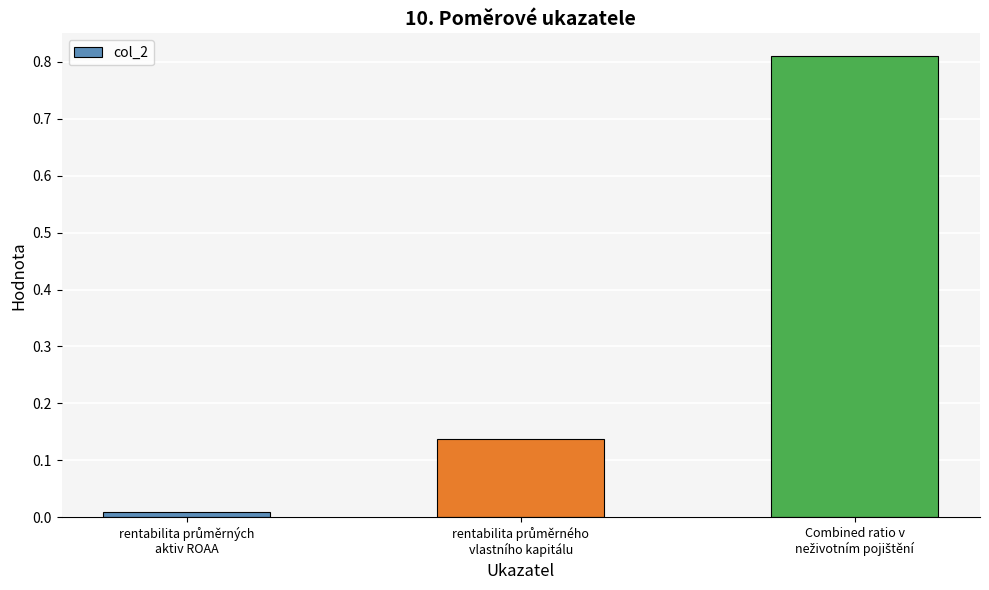

What is the sum of all values?

1.0